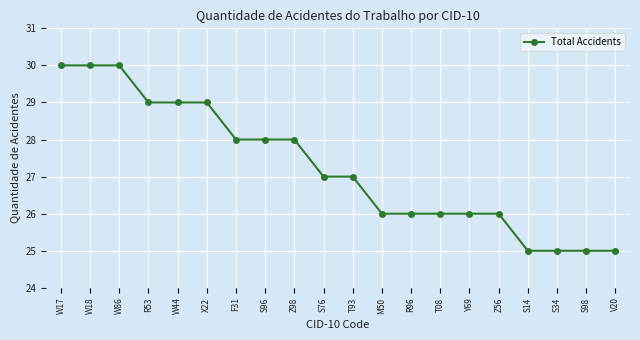

Is it true that the value at T08 is 36?

False